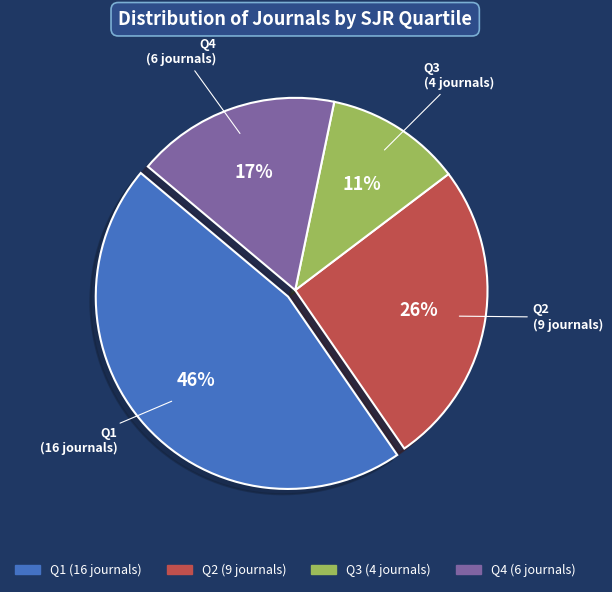

What is the ratio of the value at Q4 to the value at Q3?

1.5